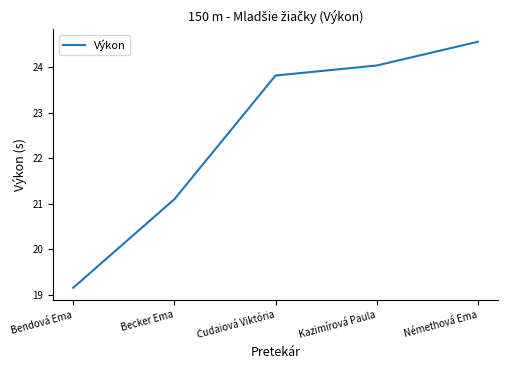

At which label is the value closest to 21?

Becker Ema